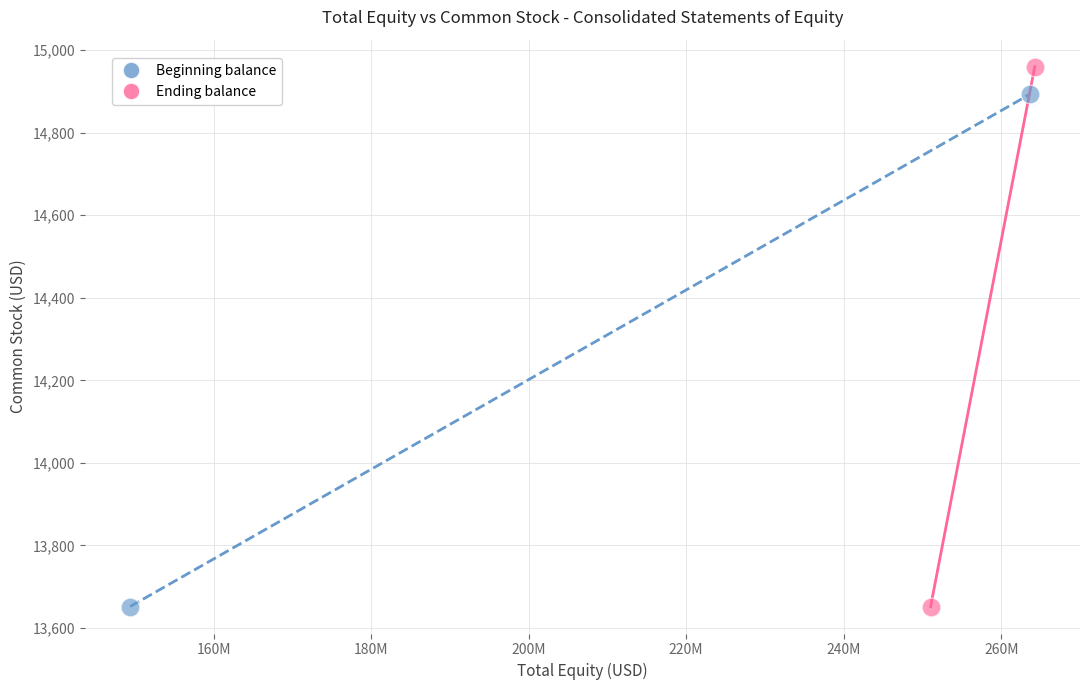

Which series contains the highest Y value?

Ending balance